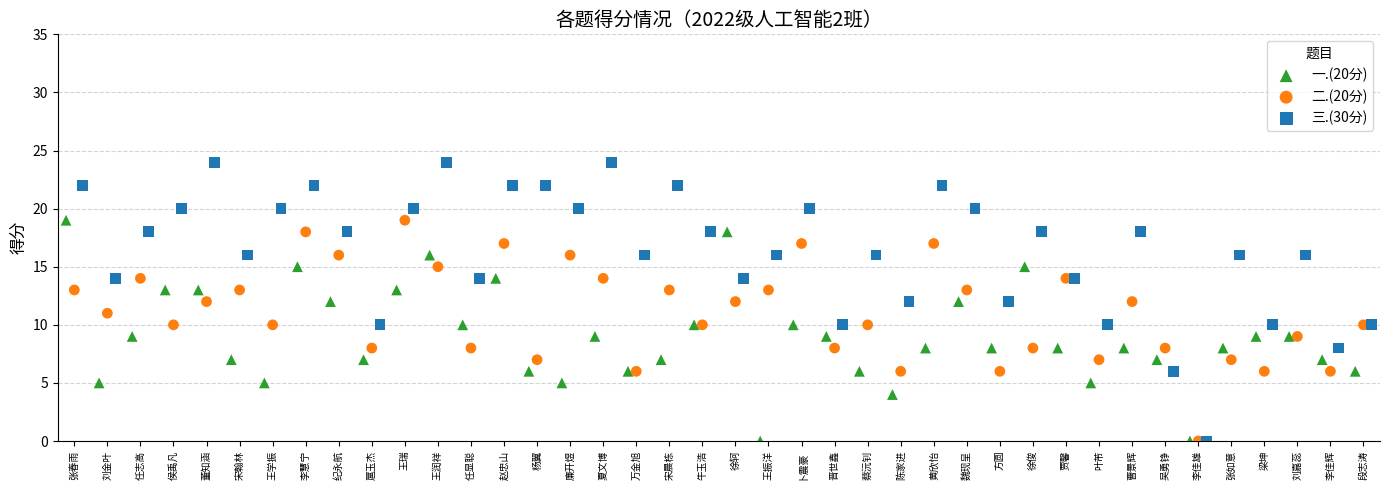

Which series contains the highest Y value?

三.(30分)